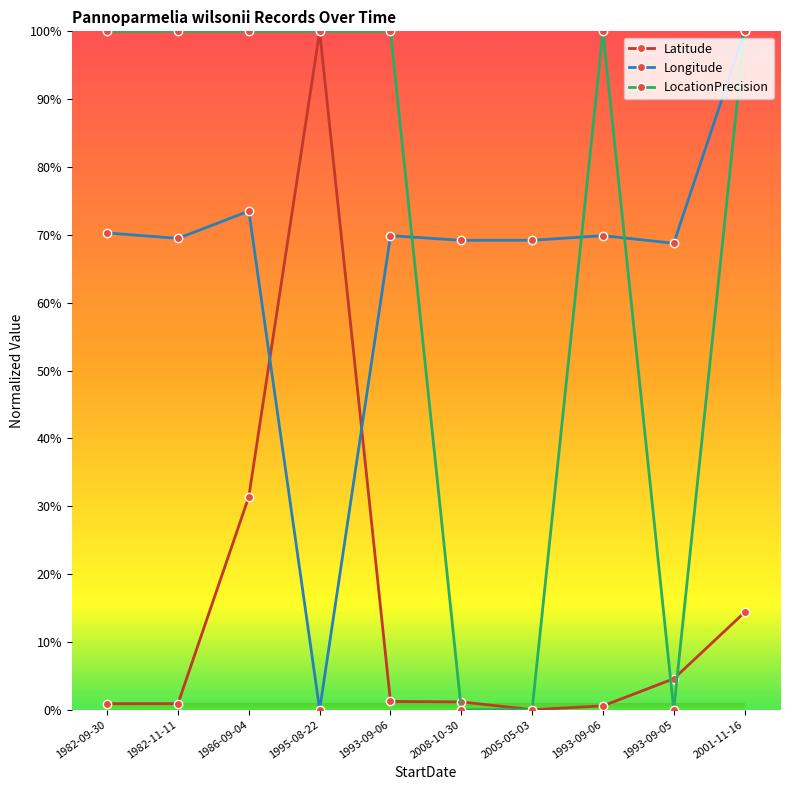

At which label does LocationPrecision reach its minimum?

2008-10-30